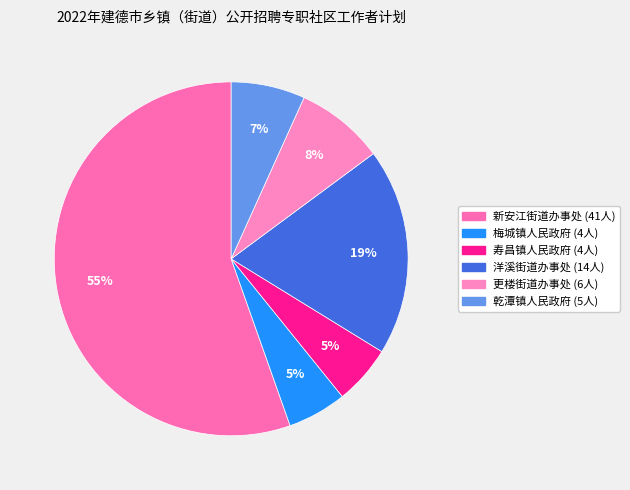

Which slice represents more than half of the pie?

新安江街道办事处